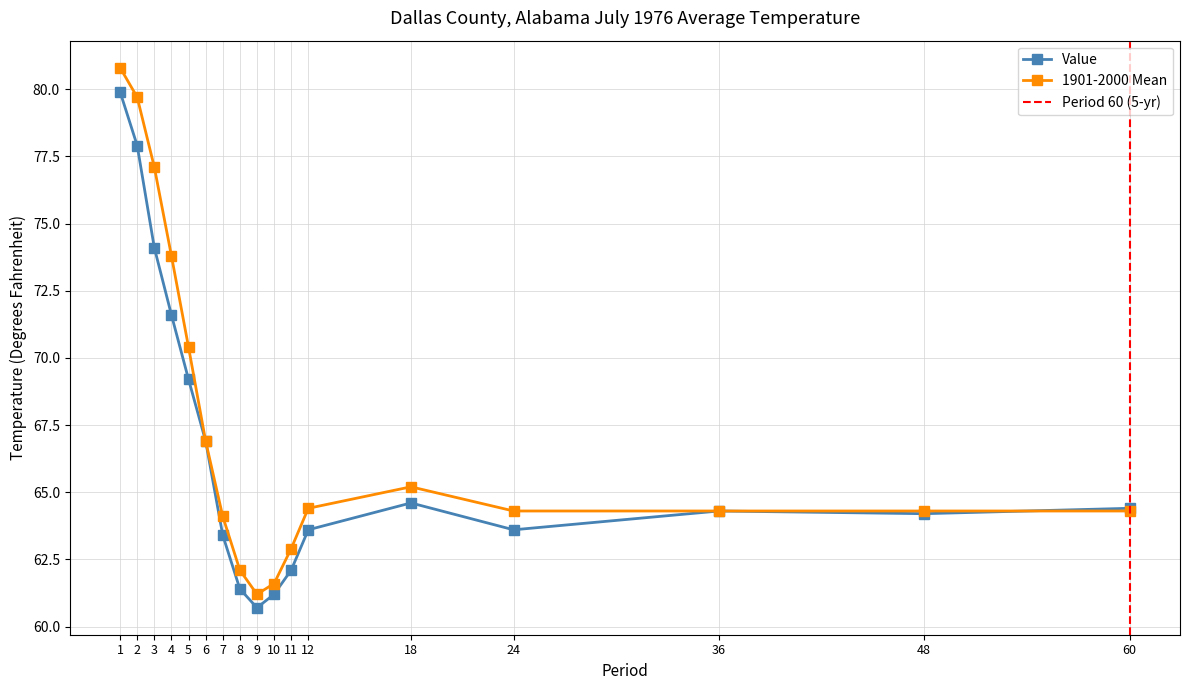

At which category is the sum across all series the highest?

1